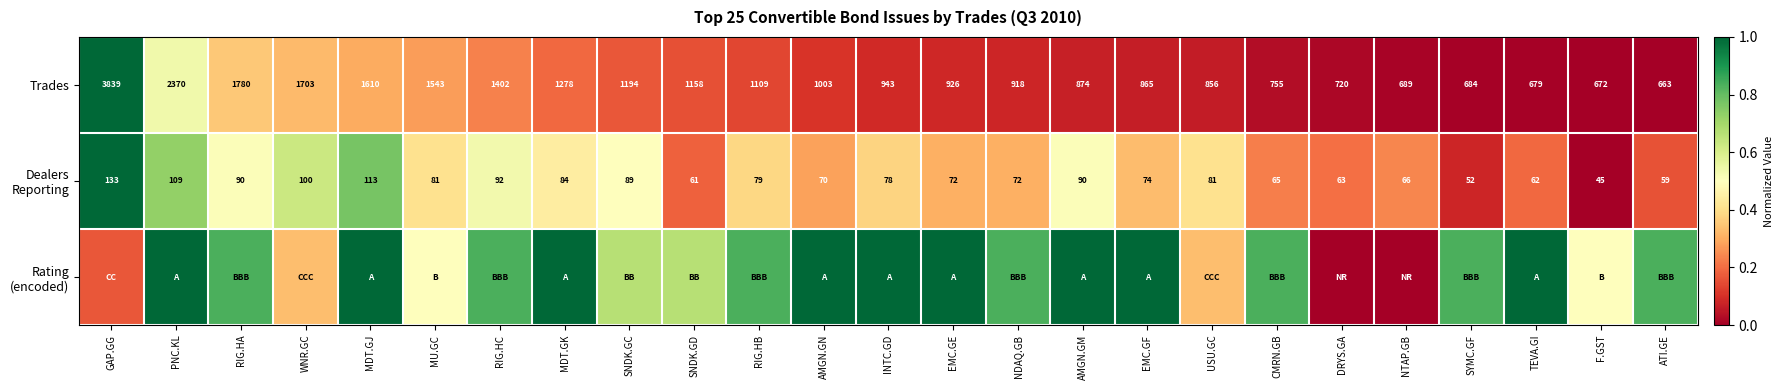

At which label is Trades closest to 2251?

PNC.KL